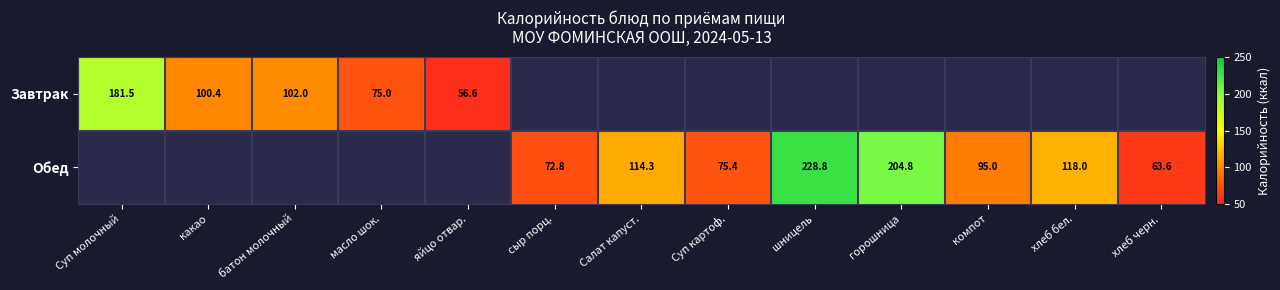

At which category does the chart reach its minimum across all series?

яйцо отвар.